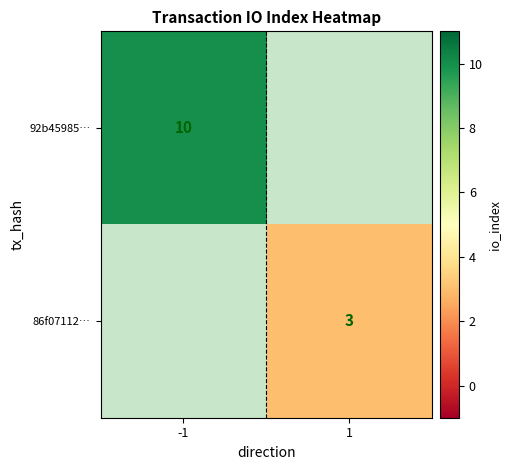

The 86f07112… series shows 1 at 1. True or false?

False